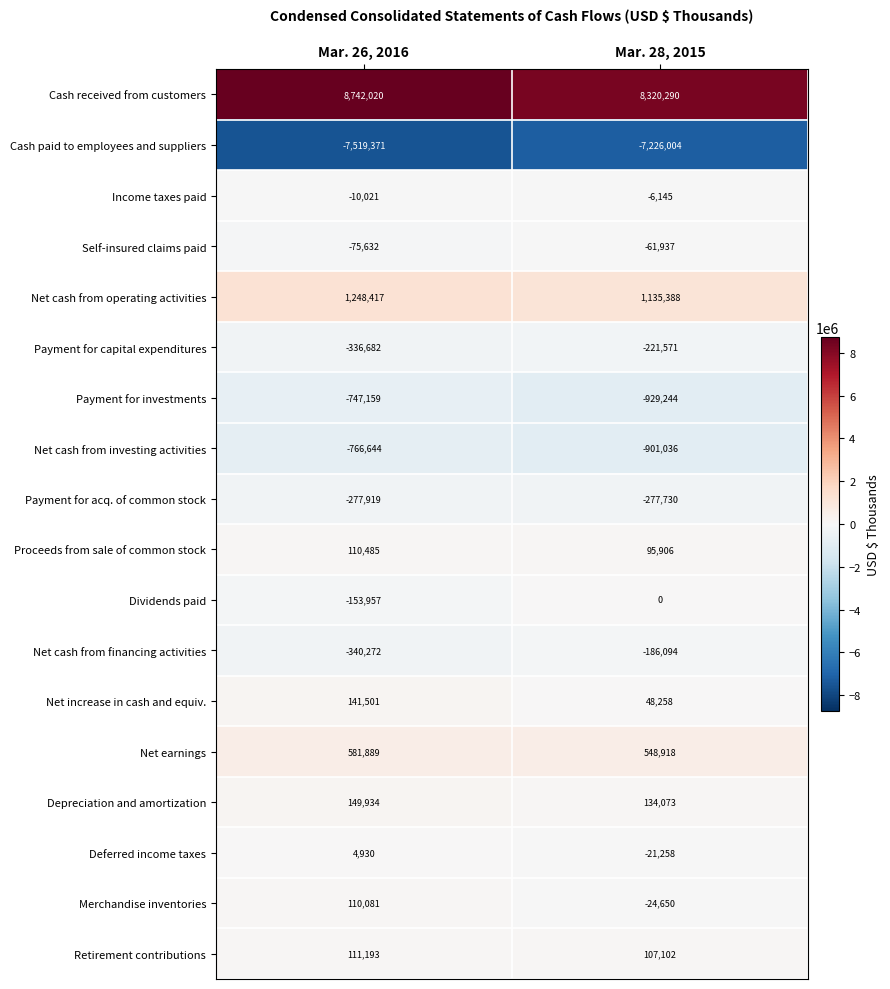

What is the average value of the Dividends paid series?

-76978